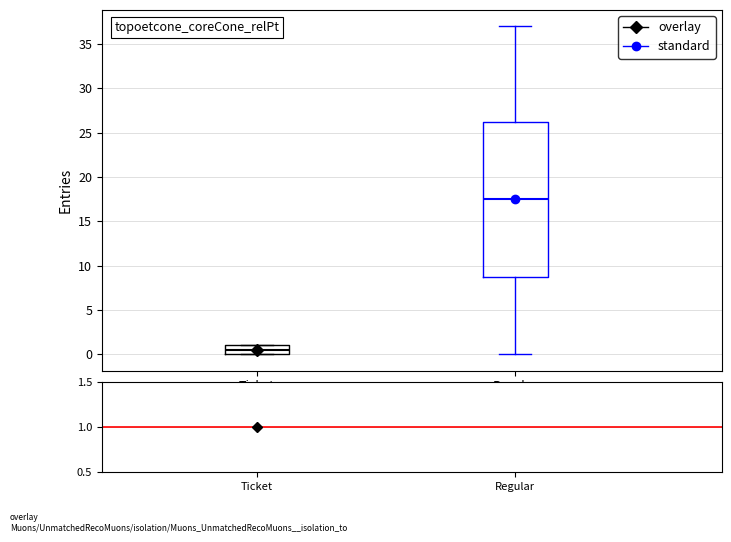

Comparing the boxes themselves (not the whiskers), which one is the tallest?

Regular